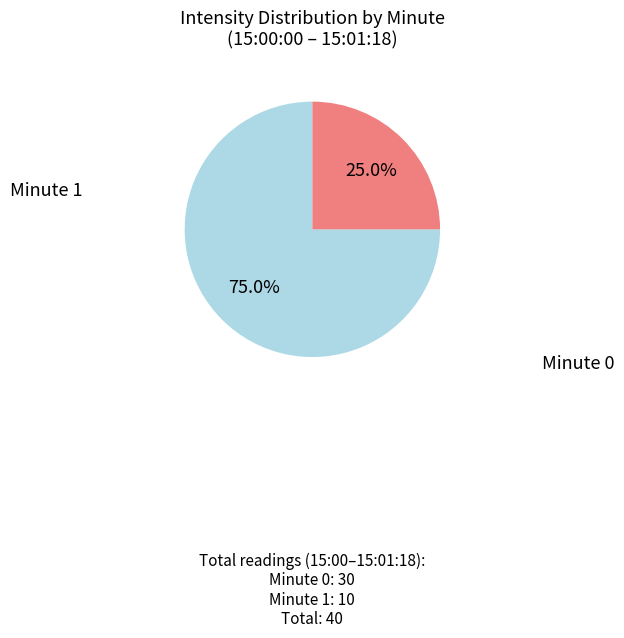

Does any single category account for the majority?

Yes